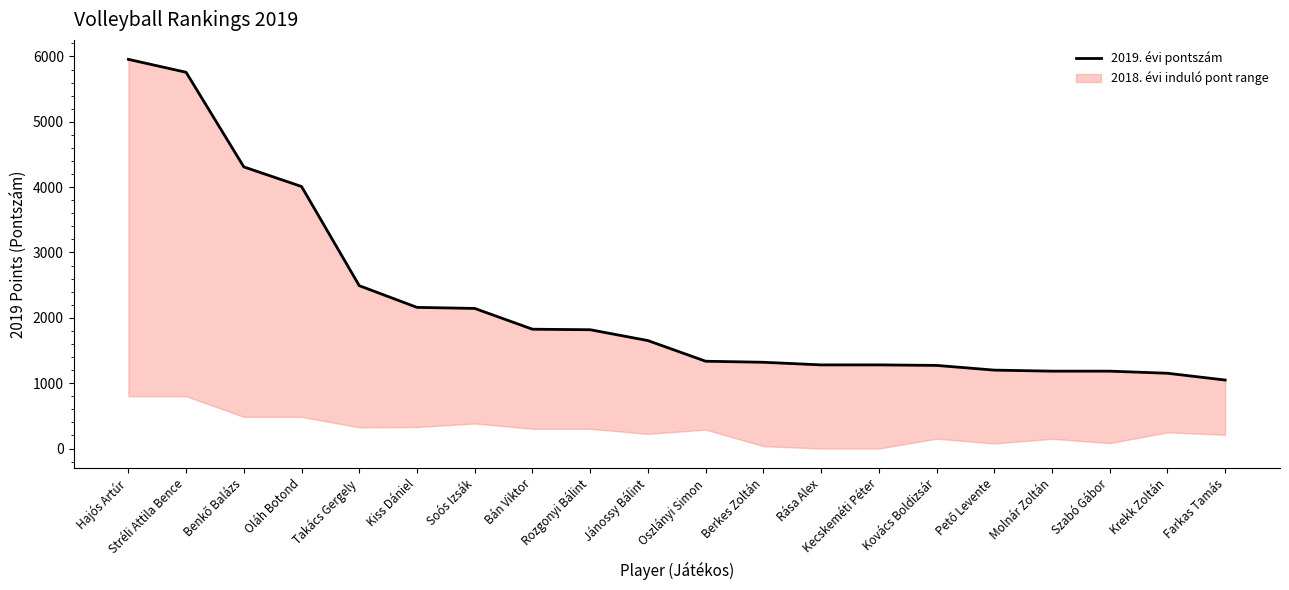

Rank the categories by value from highest to lowest.

Hajós Artúr, Stréli Attila Bence, Benkő Balázs, Oláh Botond, Takács Gergely, Kiss Dániel, Soós Izsák, Bán Viktor, Rozgonyi Bálint, Jánossy Bálint, Oszlányi Simon, Berkes Zoltán, Rása Alex, Kecskeméti Péter, Kovács Boldizsár, Pető Levente, Molnár Zoltán, Szabó Gábor, Krekk Zoltán, Farkas Tamás